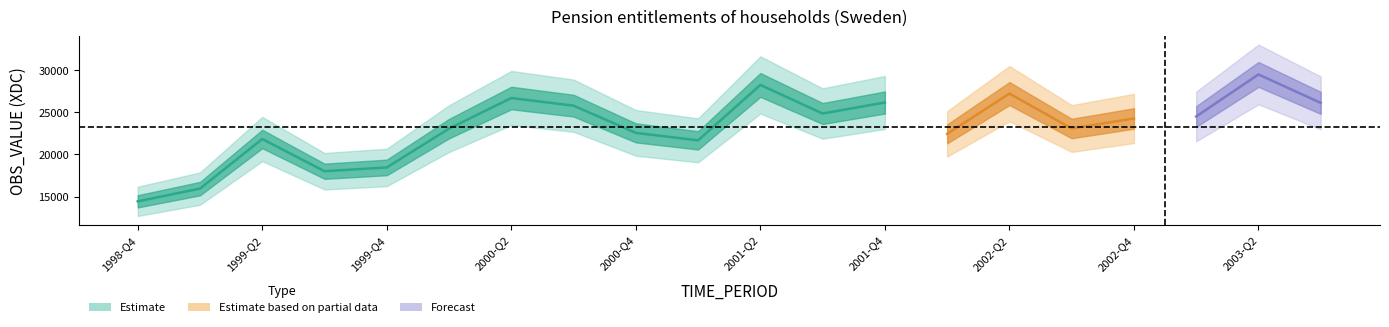

What is the difference between the second highest and minimum values?

13762